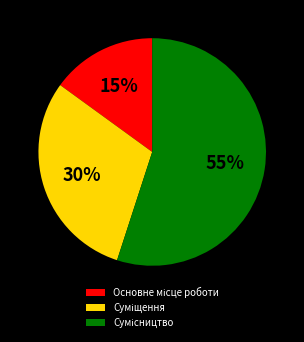

Does any single category account for the majority?

Yes